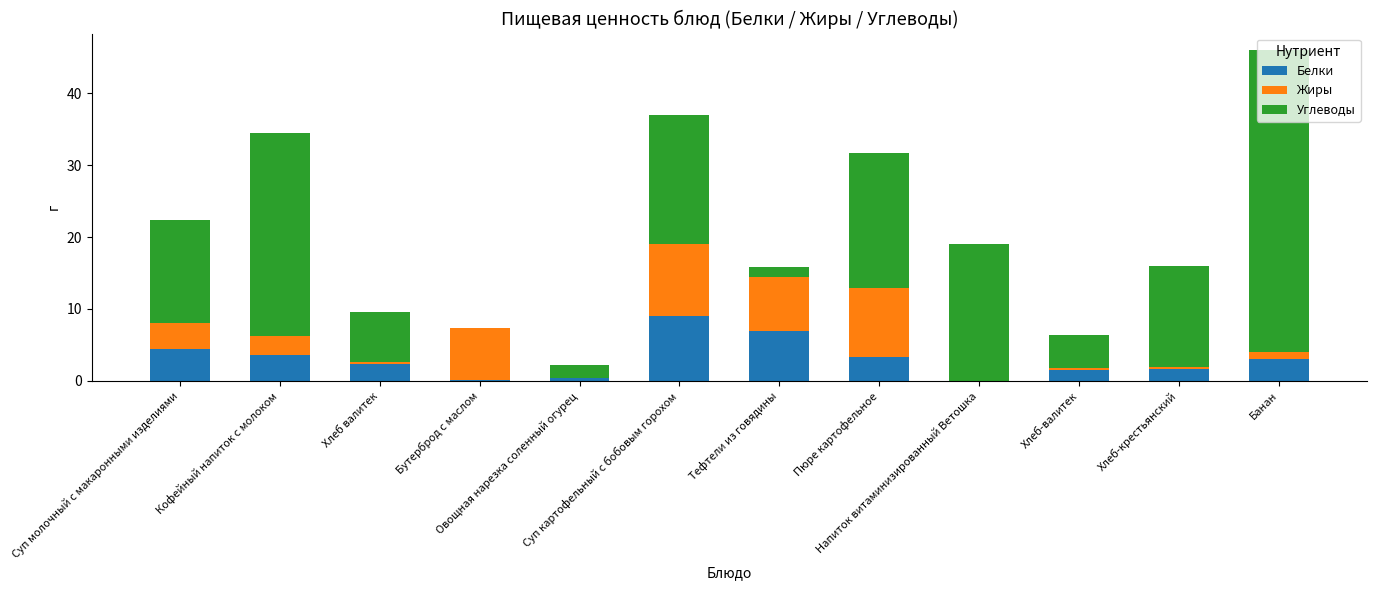

What is the highest value of the Белки series?

9.0